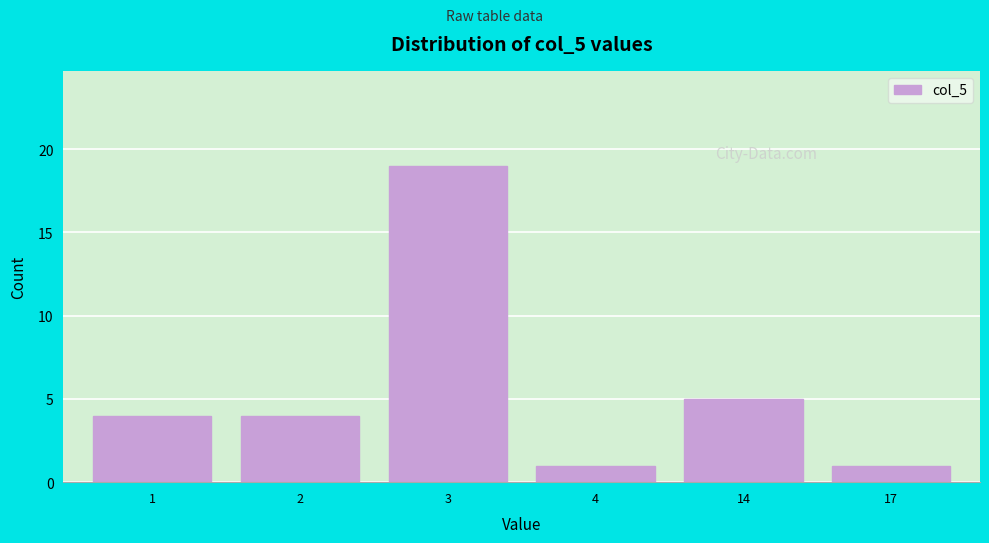

Reading left to right, extract all data points from this chart.

1=4	2=4	3=19	4=1	14=5	17=1